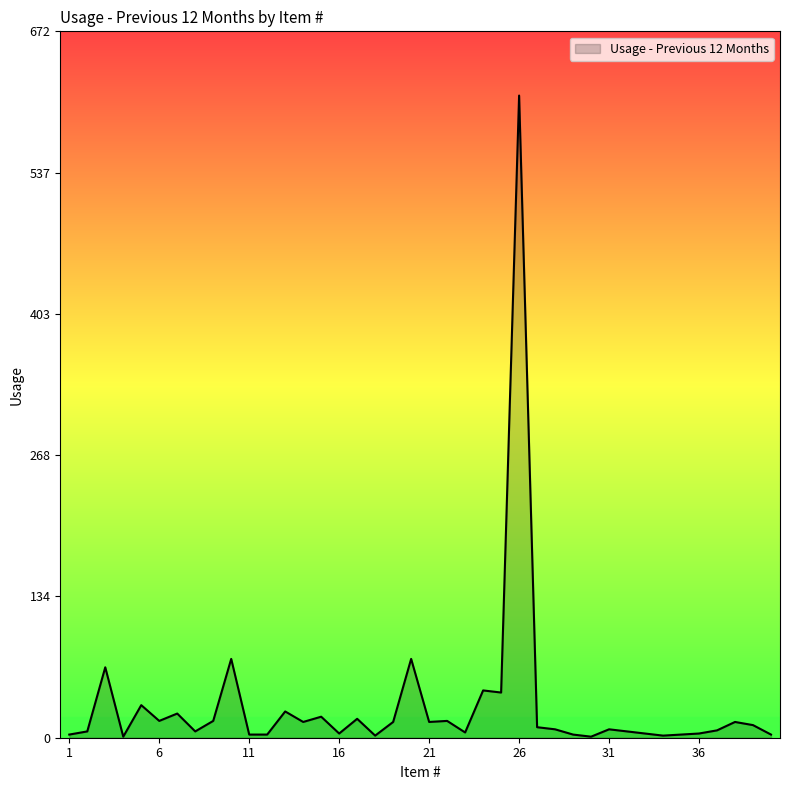

Where is the first local maximum?

3